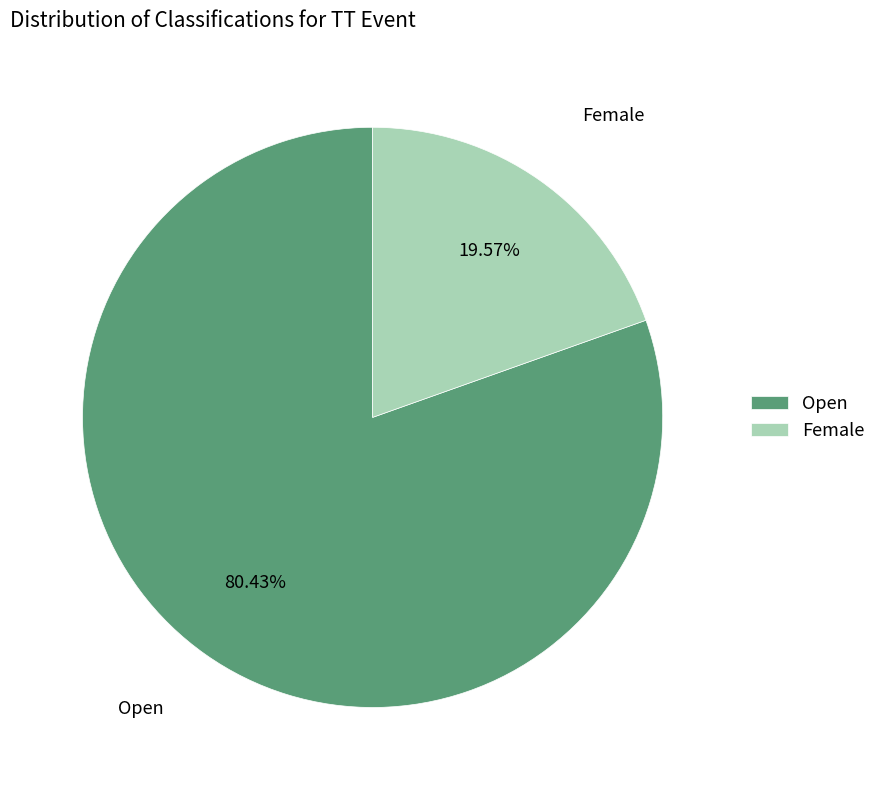

How many slices are in this pie chart?

2